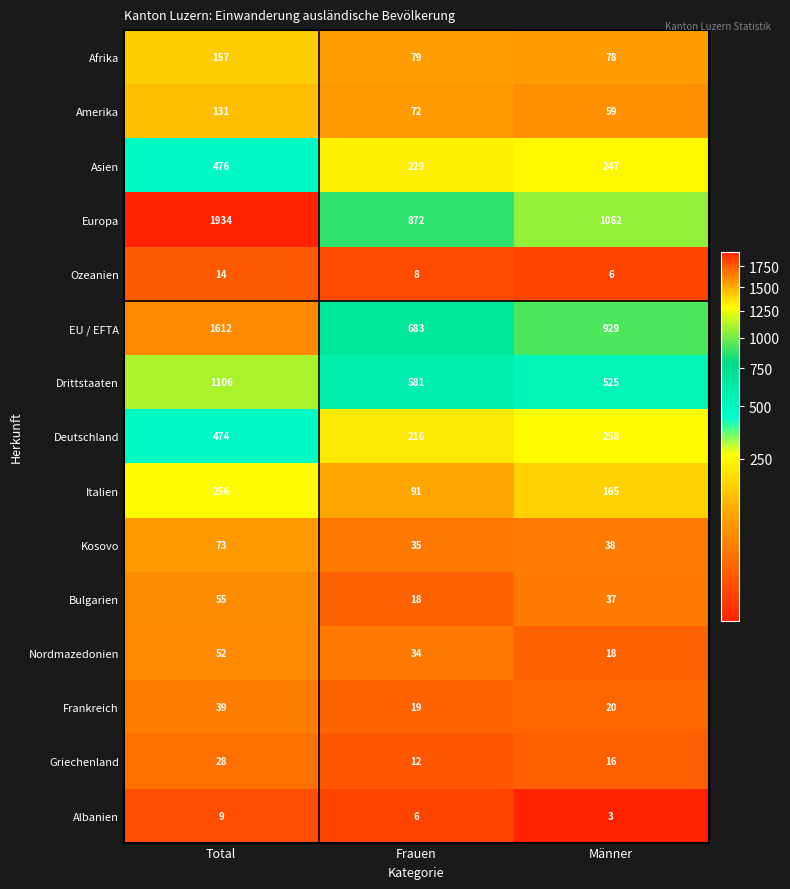

What is the difference between the maximum and minimum values in the Amerika series?

72